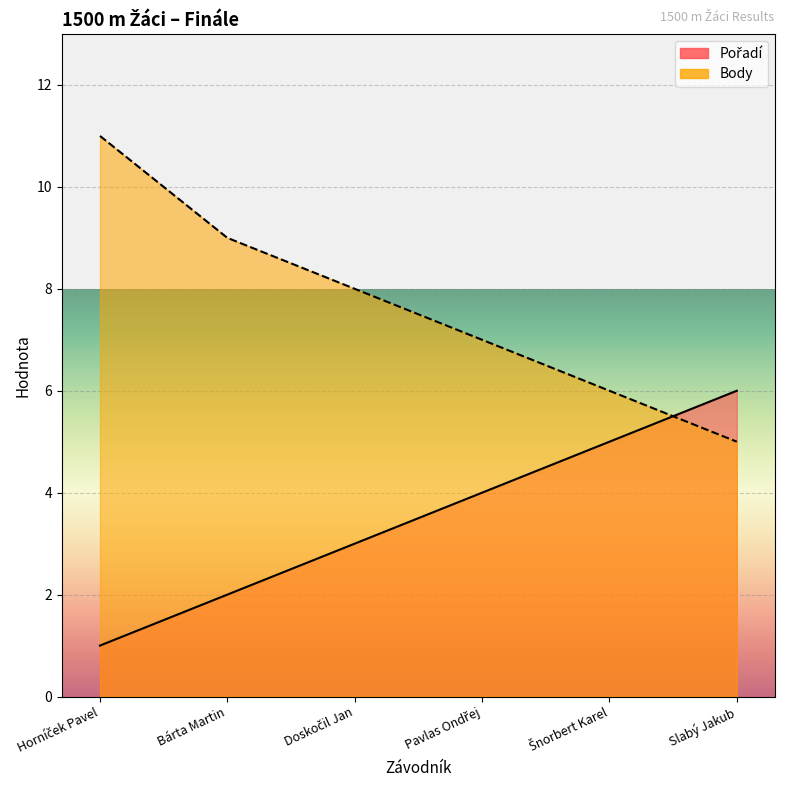

How many intersections are there between Body and Pořadí?

1